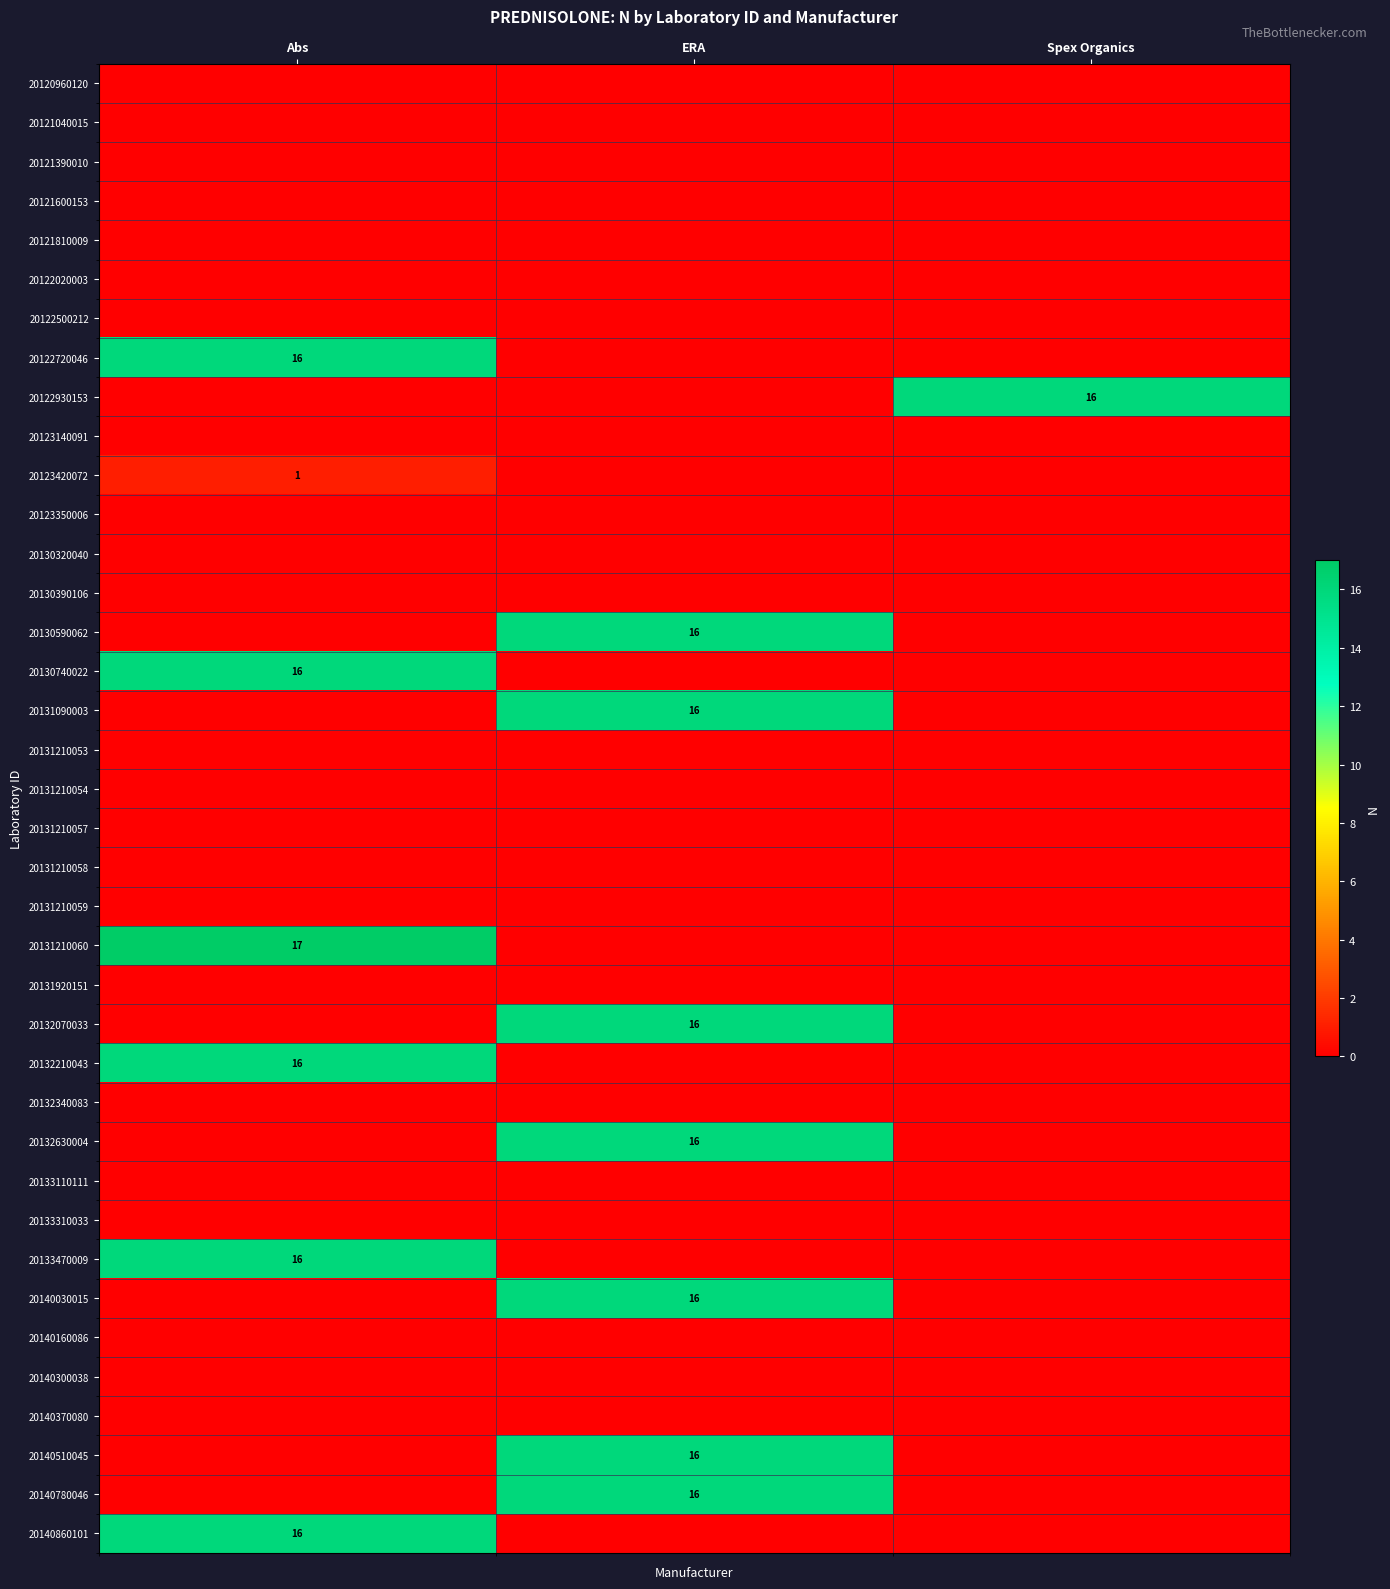

The value of 20133470009 at Abs is 9. True or false?

False